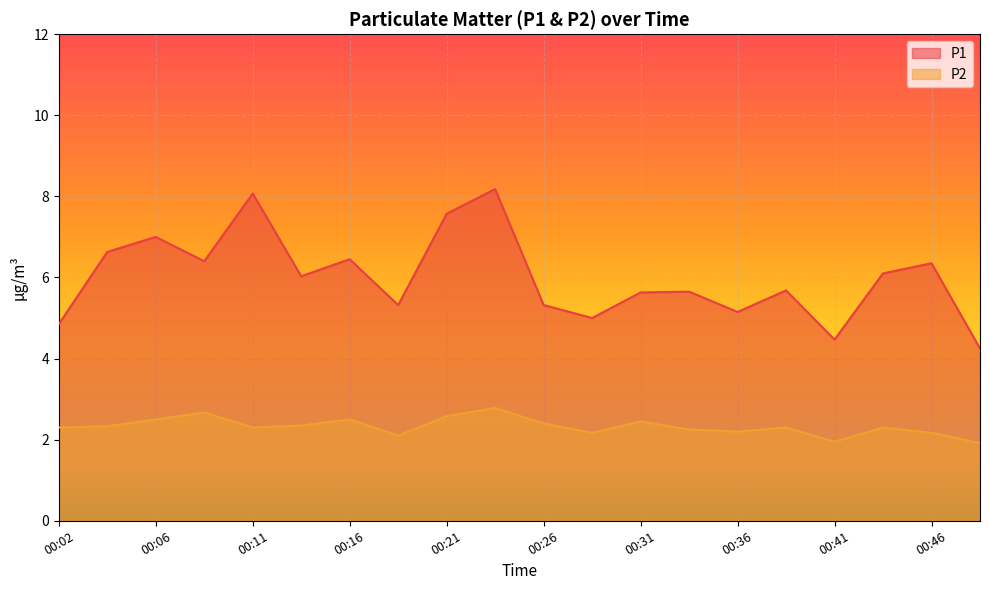

At which label does P2 reach its minimum?

00:48